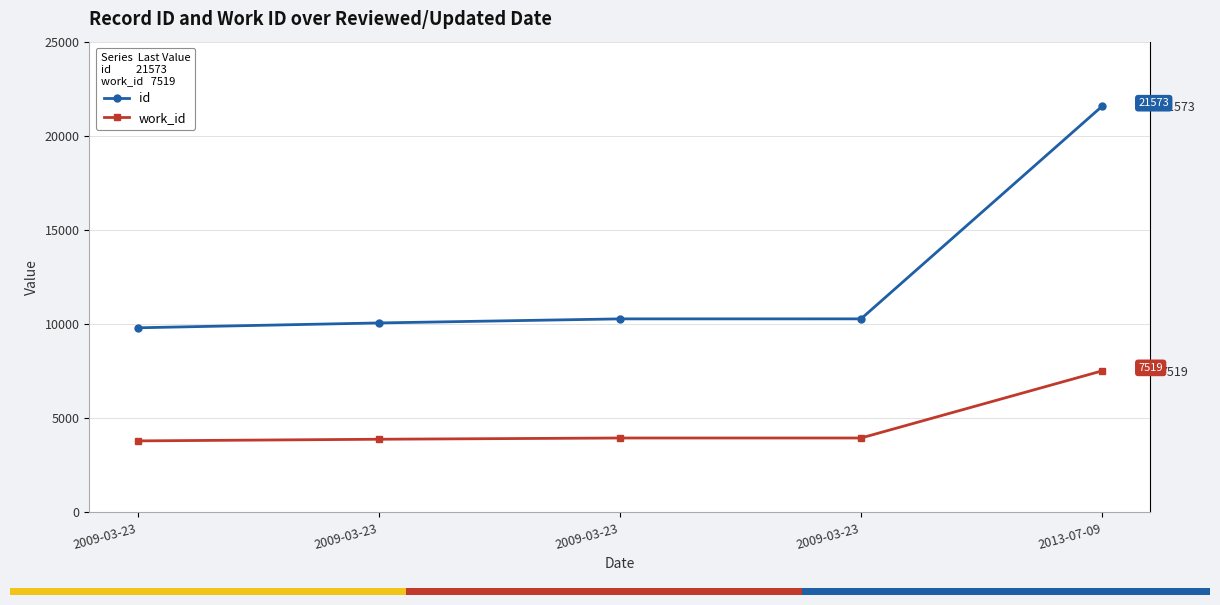

At how many categories does at least one series exceed 9687?

5